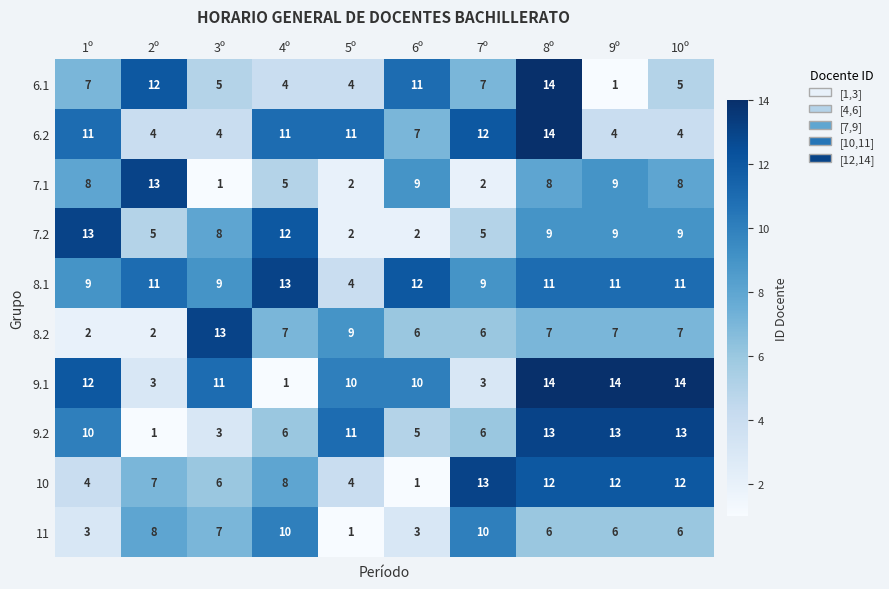

What is the difference between the highest and lowest values at 2º?

12